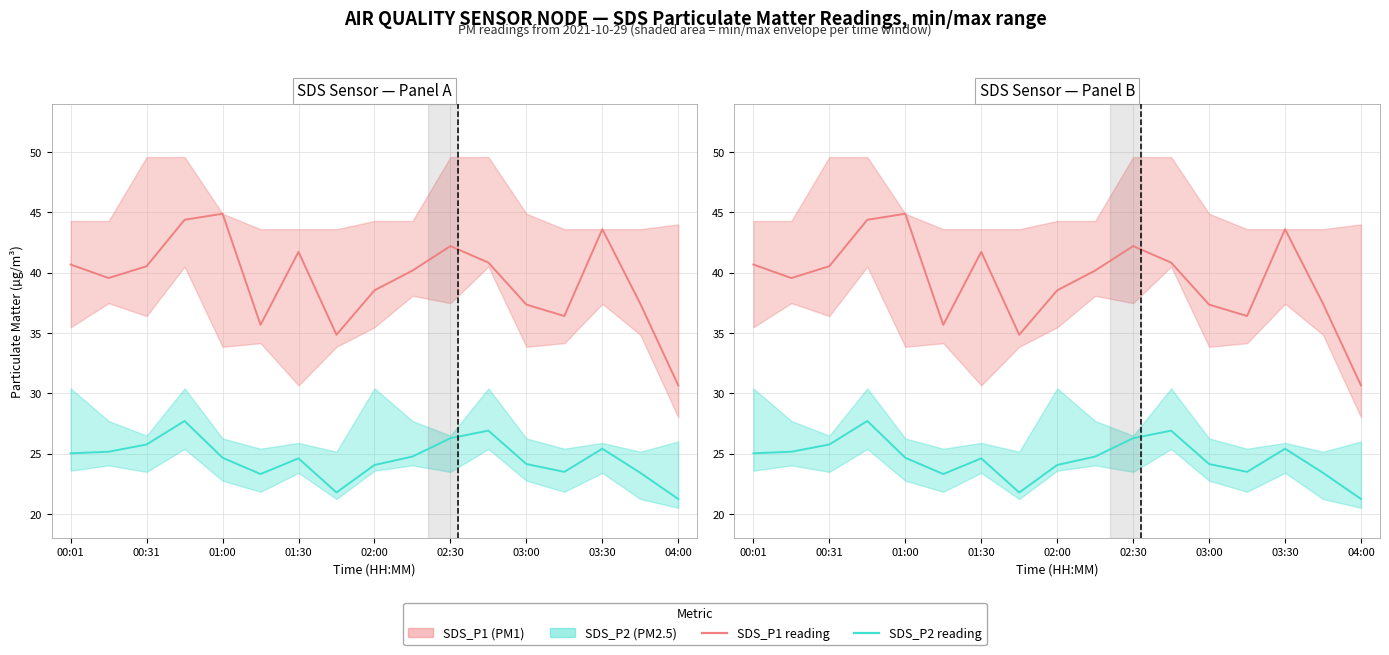

How many lines are shown in the chart?

2